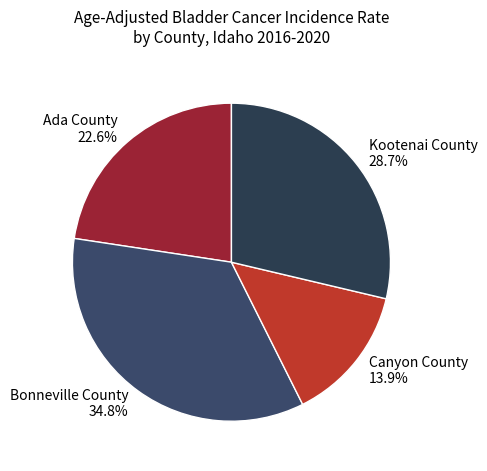

Is there any slice that represents more than half of the pie?

No